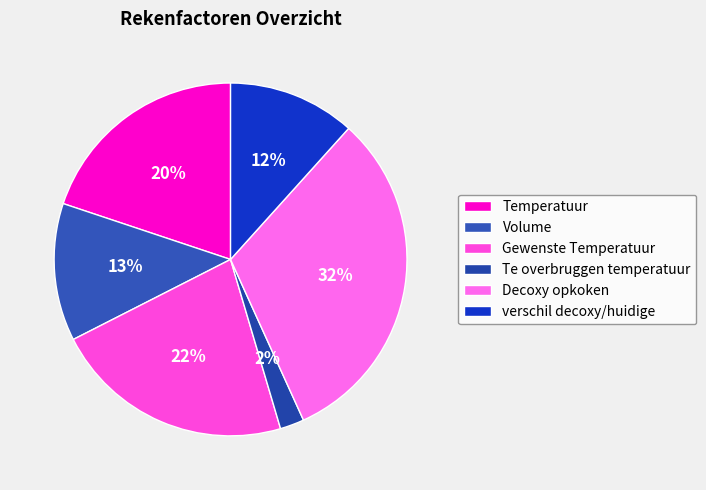

Do Gewenste Temperatuur and Te overbruggen temperatuur together represent more than half of the pie?

No